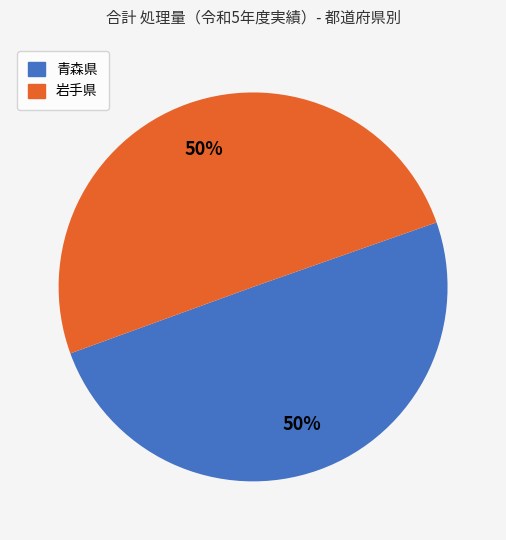

How many segments does this pie chart have?

2